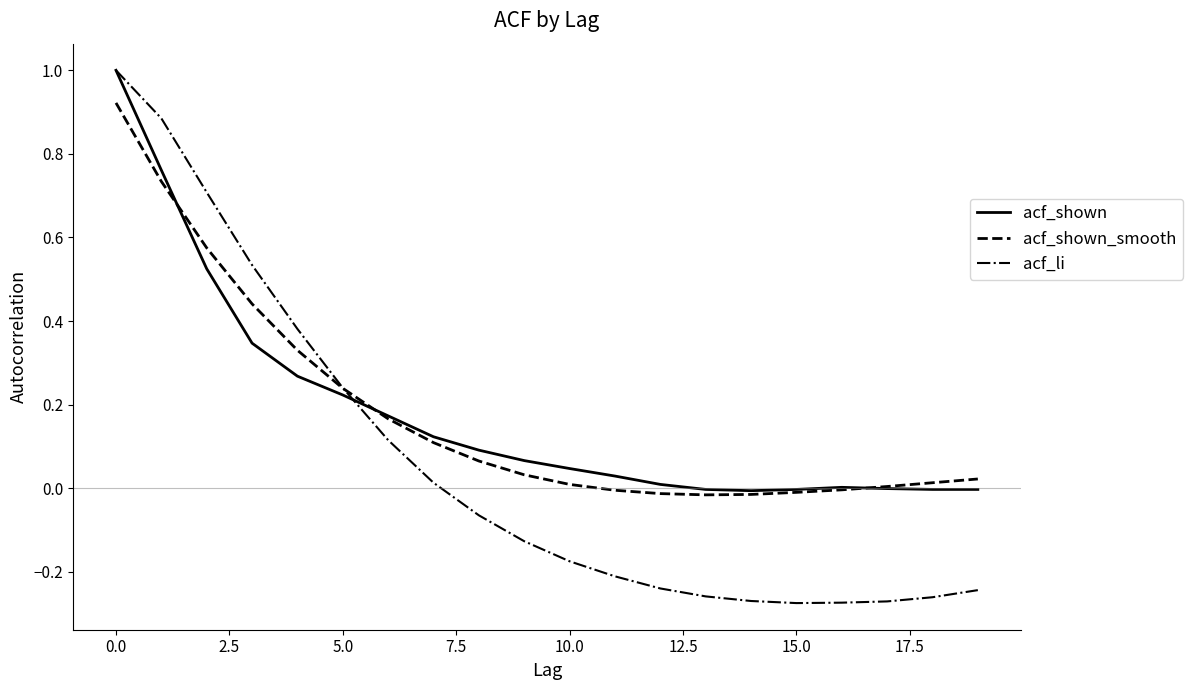

What is the greatest value displayed?

1.0